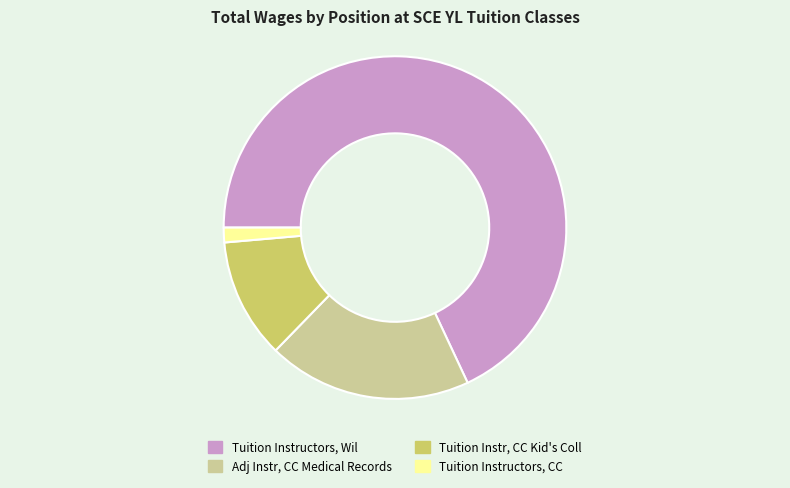

Rank the categories by value from lowest to highest.

Tuition Instructors, CC, Tuition Instr, CC Kid's Coll, Adj Instr, CC Medical Records, Tuition Instructors, Wil